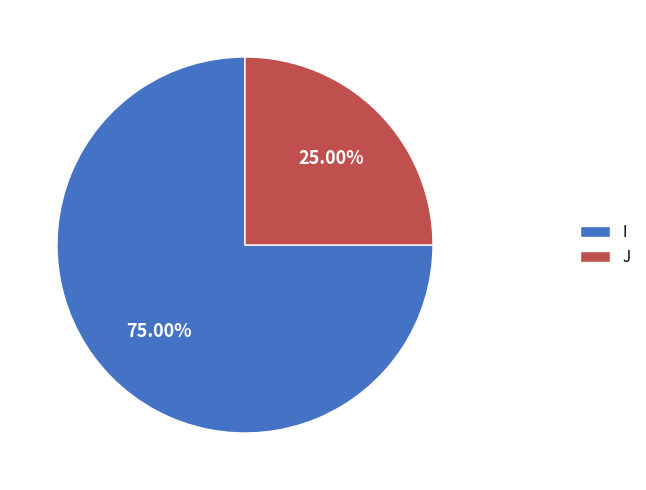

Approximately how many times larger is the value at I compared to J?

3.0